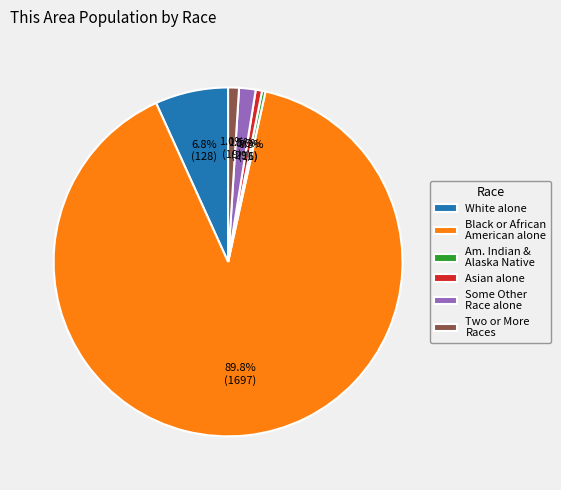

Which slice represents more than half of the pie?

Black or African American alone